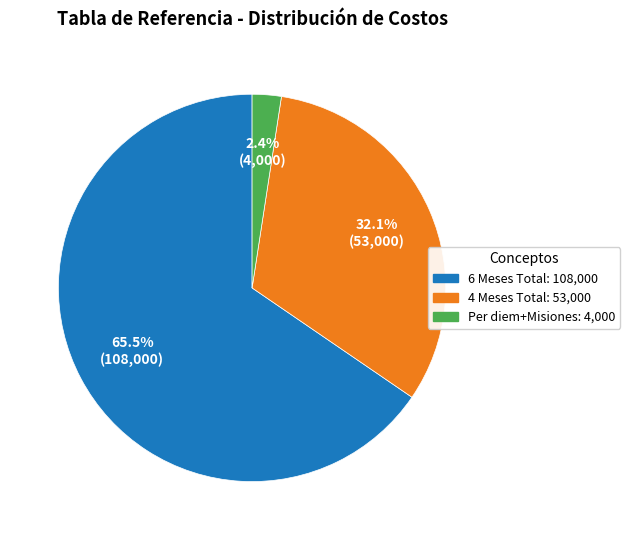

To the nearest percent, what is the difference between the largest and smallest slice percentages?

63%